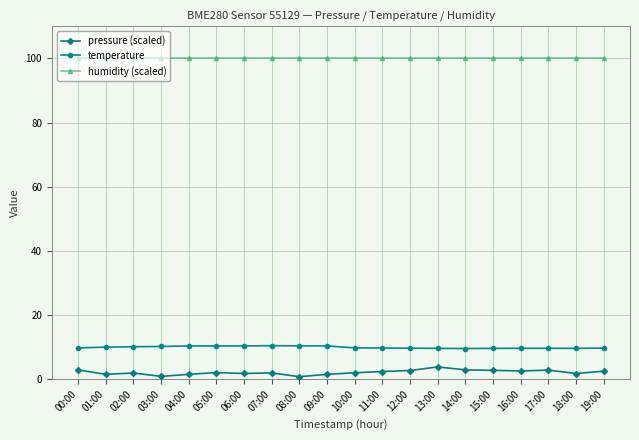

Does the chart have visible grid lines?

Yes